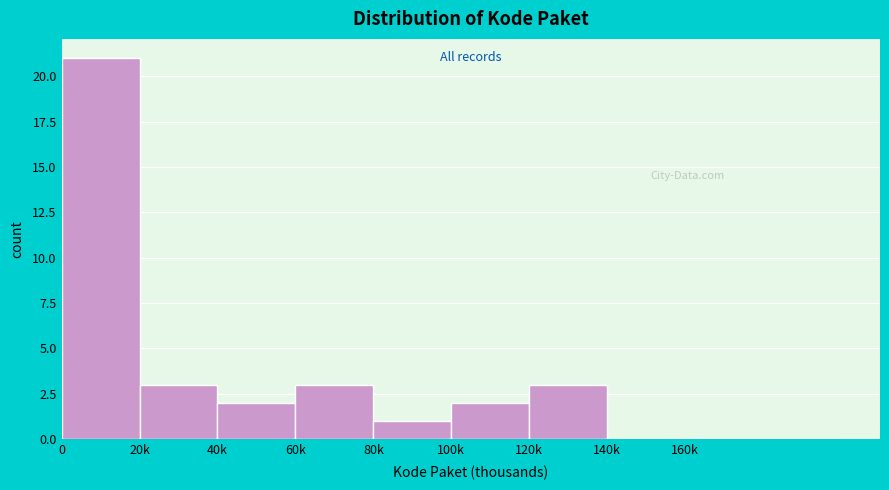

Reading right to left, extract all data points from this chart.

160k=0	140k=0	120k=3	100k=2	80k=1	60k=3	40k=2	20k=3	0=21